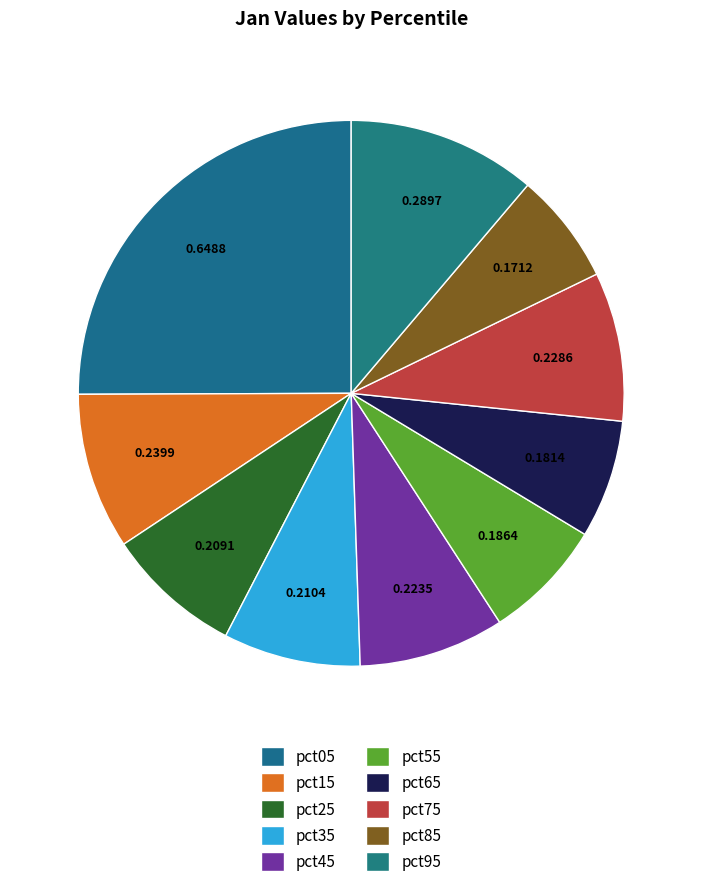

The pct15 slice represents 9% of the pie. True or false?

True